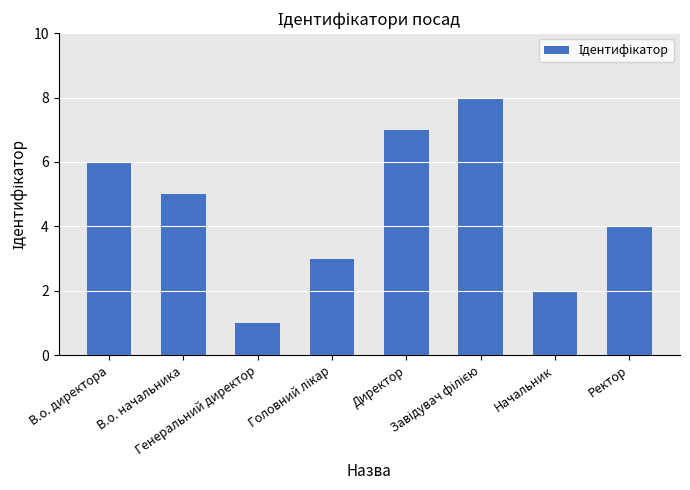

What is the difference between the second highest and second lowest values?

5